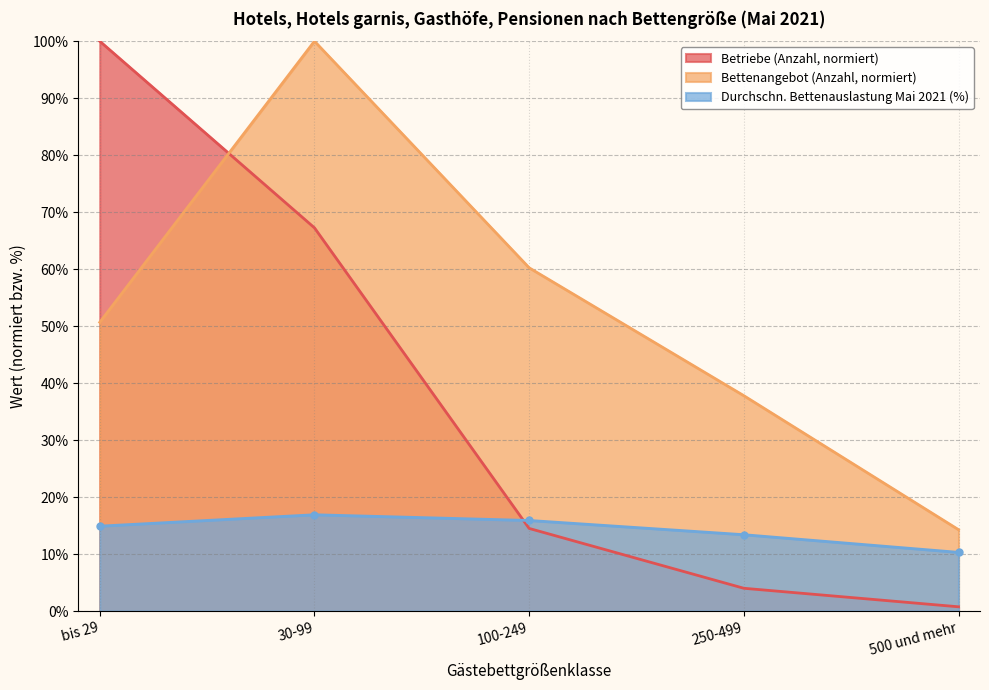

In Betten-angebot (Anzahl), how many points are higher than both neighbors (excluding endpoints)?

1